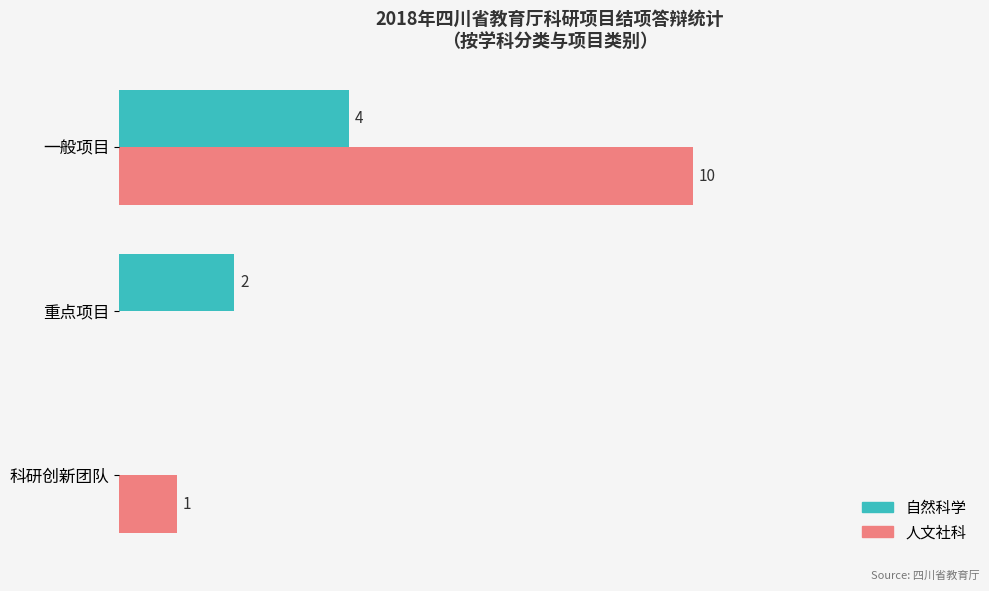

Between 科研创新团队 and 重点项目, which series saw the biggest shift?

自然科学